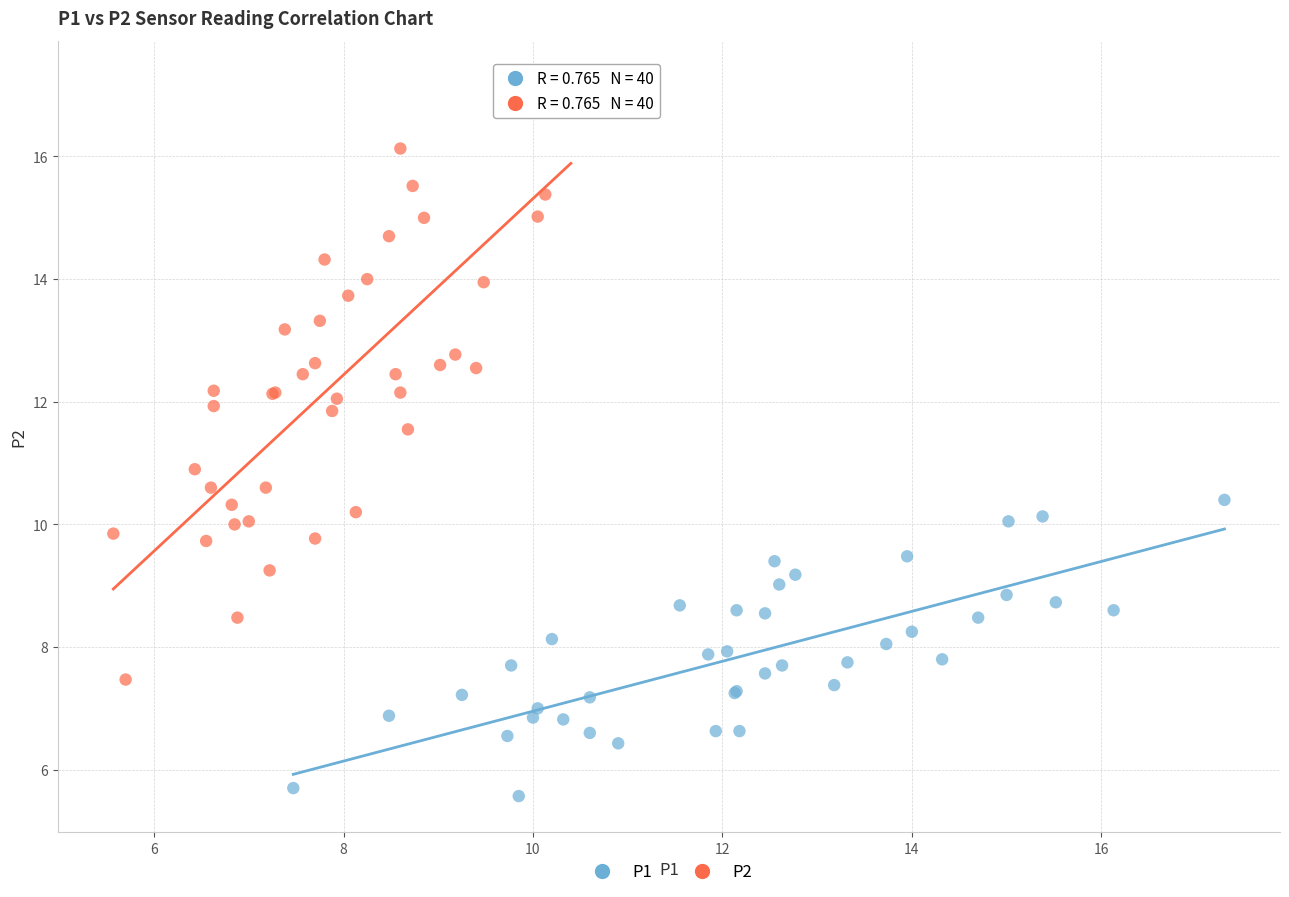

Which series reaches the minimum Y coordinate?

P1